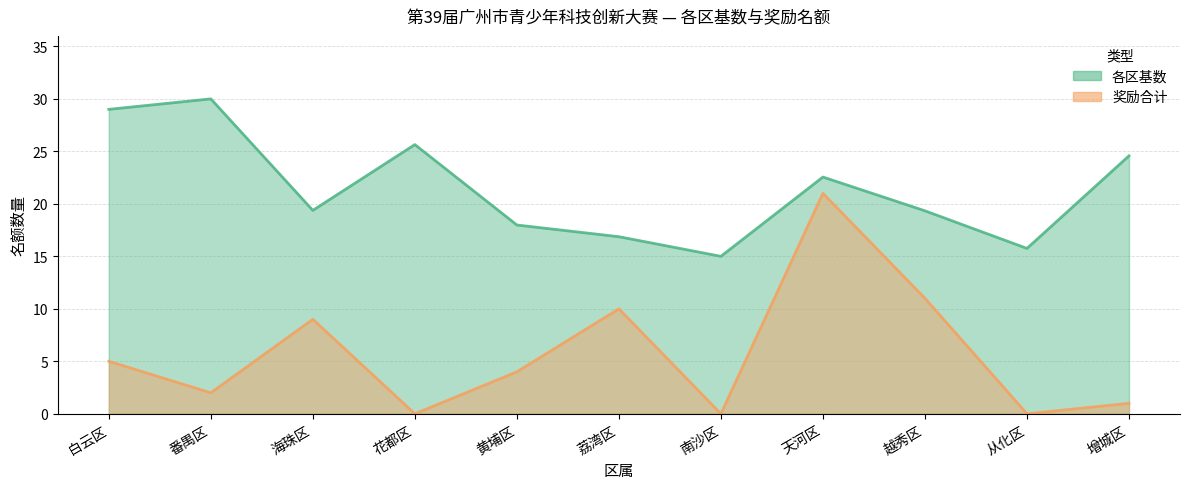

Reading left to right, list all the values displayed in this chart.

各区基数: 白云区=29.0	番禺区=30.0	海珠区=19.4	花都区=25.6	黄埔区=18.0	荔湾区=16.9	南沙区=15.0	天河区=22.6	越秀区=19.3	从化区=15.8	增城区=24.6
奖励合计: 白云区=5.0	番禺区=2.0	海珠区=9.0	花都区=0.0	黄埔区=4.0	荔湾区=10.0	南沙区=0.0	天河区=21.0	越秀区=11.0	从化区=0.0	增城区=1.0